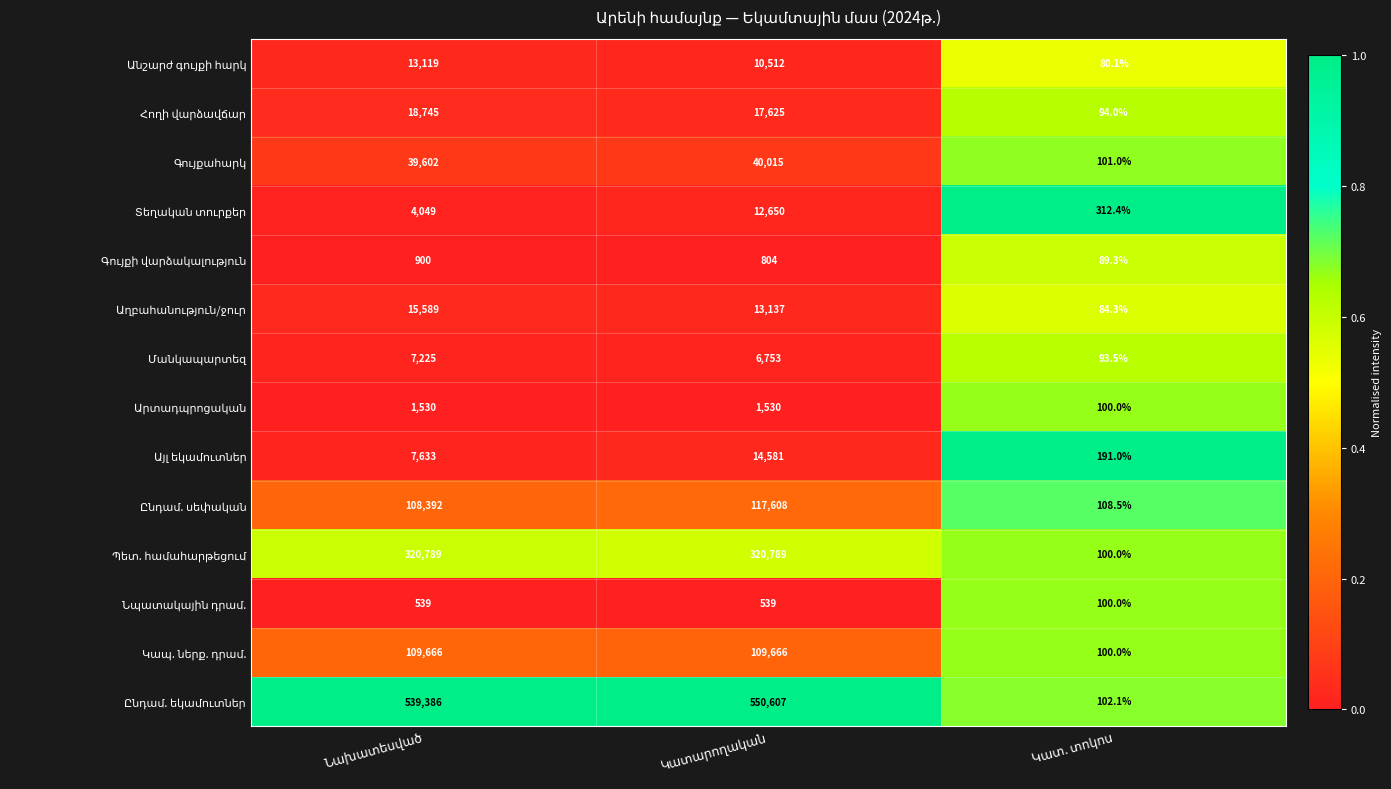

What is the smallest value displayed?

80.1